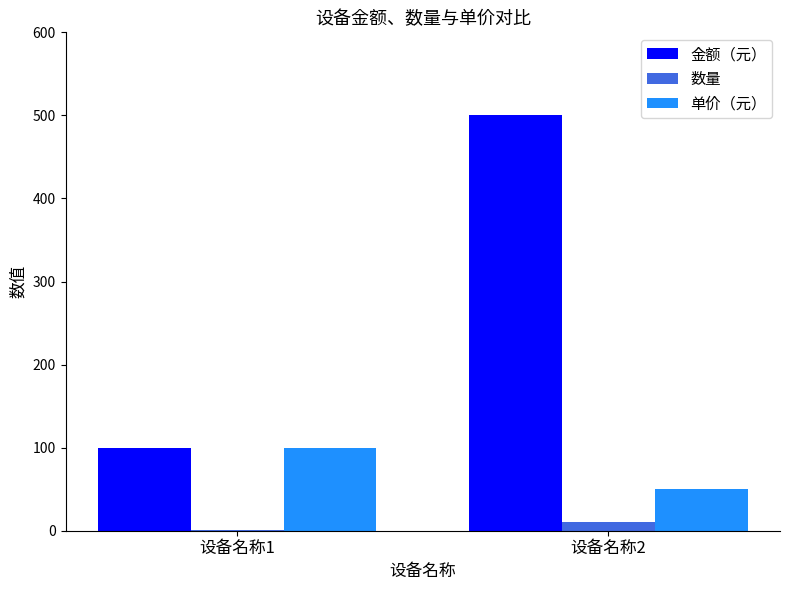

Count the number of data series in this chart.

3